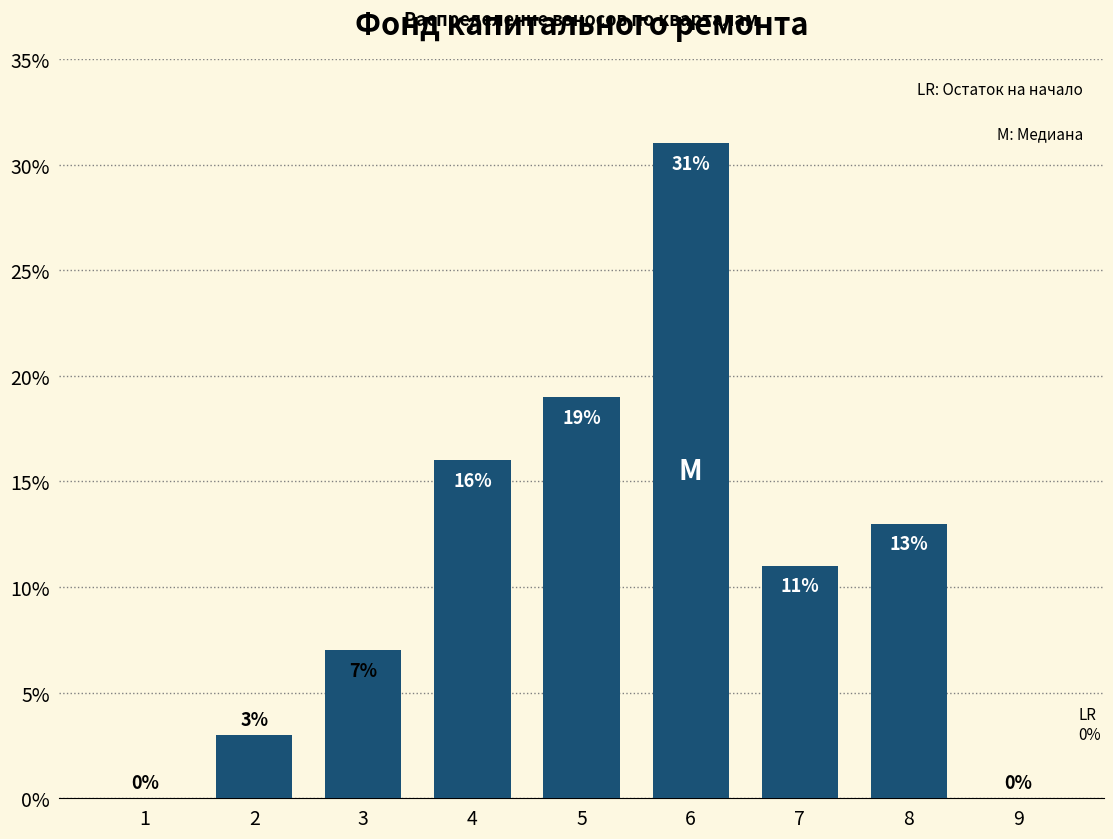

Reading left to right, list all the values displayed in this chart.

1=0	2=3	3=7	4=16	5=19	6=31	7=11	8=13	9=0